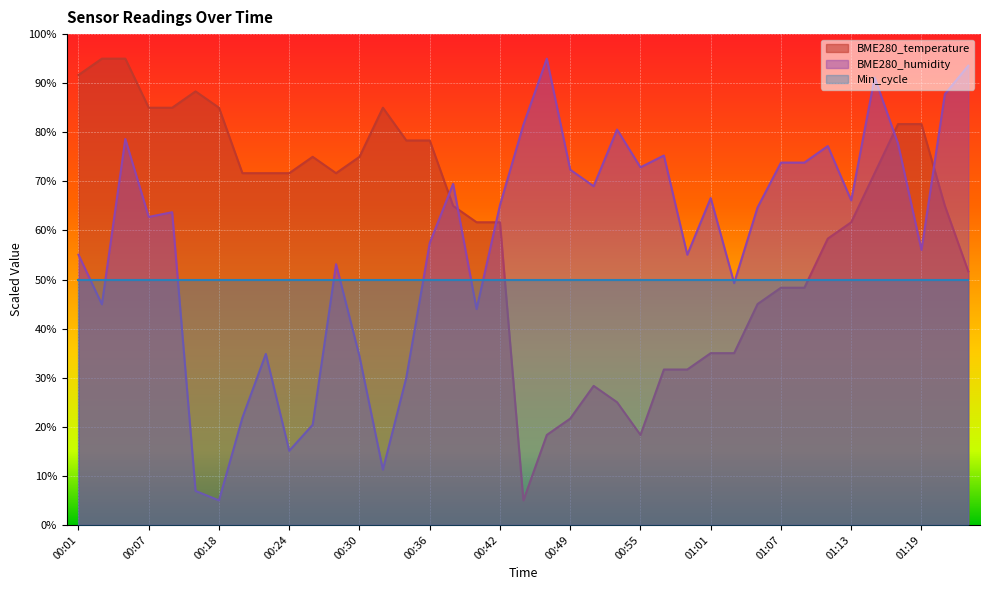

Is it true that BME280_humidity equals 55.1 at 00:59?

True